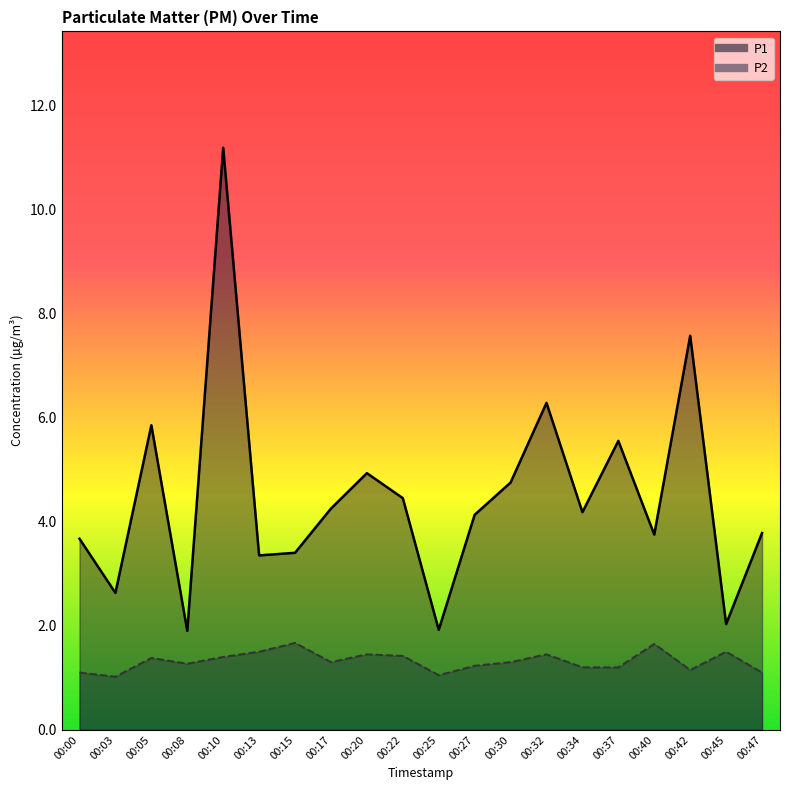

True or false: P1 and P2 cross at least once.

False